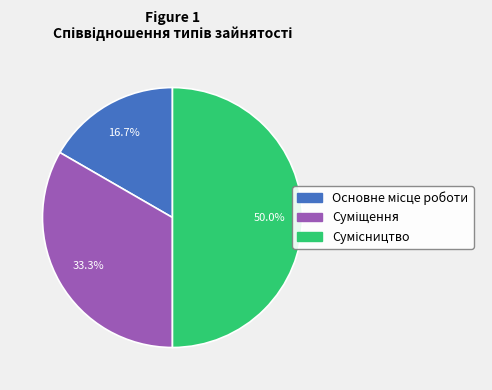

How many slices are in this pie chart?

3